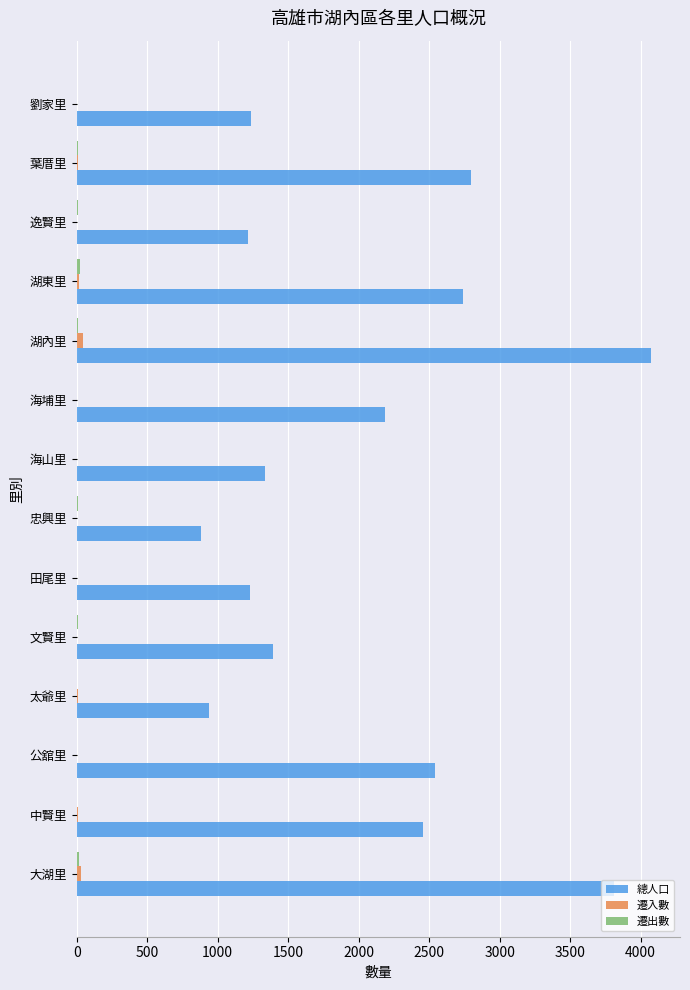

Which label corresponds to the largest value in the chart?

湖內里